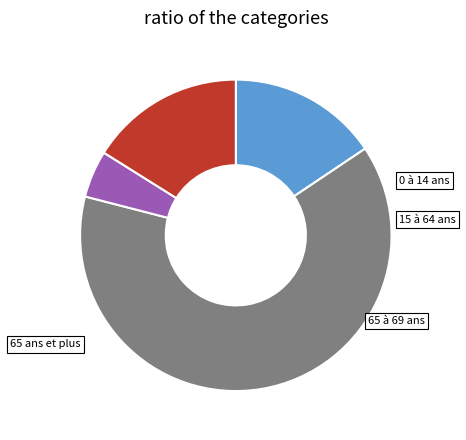

Which category has the smallest portion of the pie?

65 à 69 ans